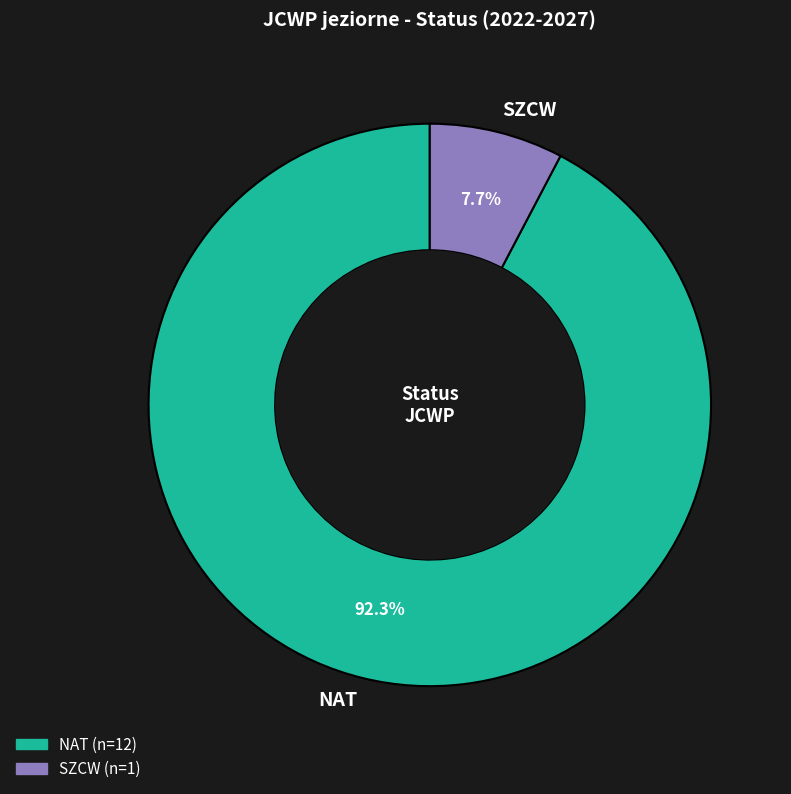

True or false: SZCW accounts for 1% of the total.

False